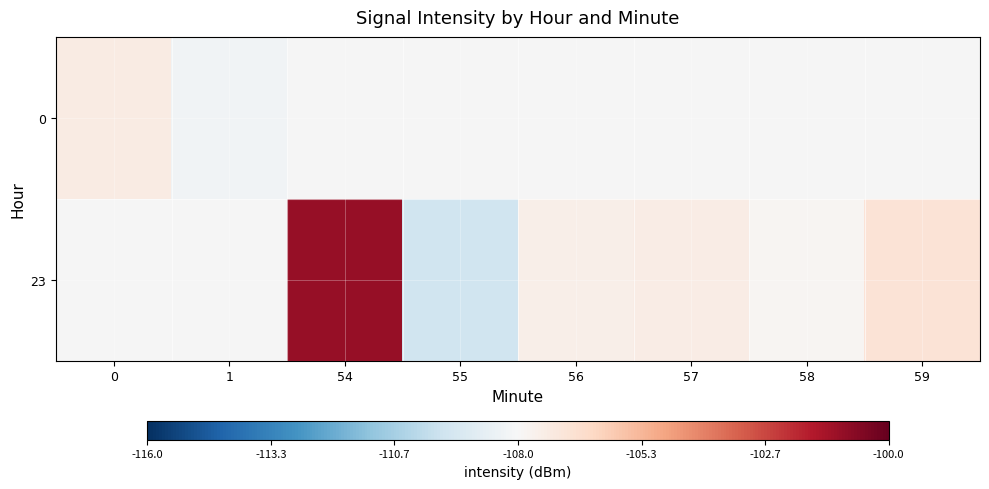

List the series in order of their overall mean, lowest first.

0, 23